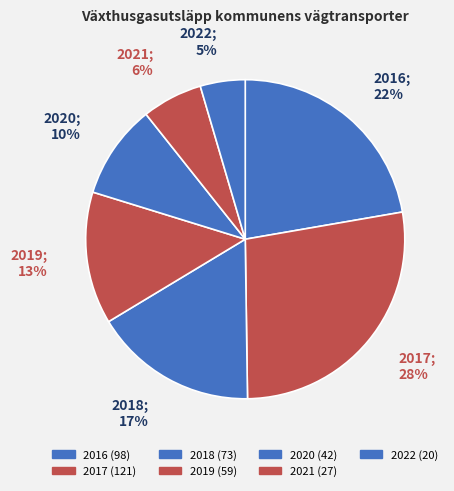

To the nearest percent, what is the average slice percentage?

14%